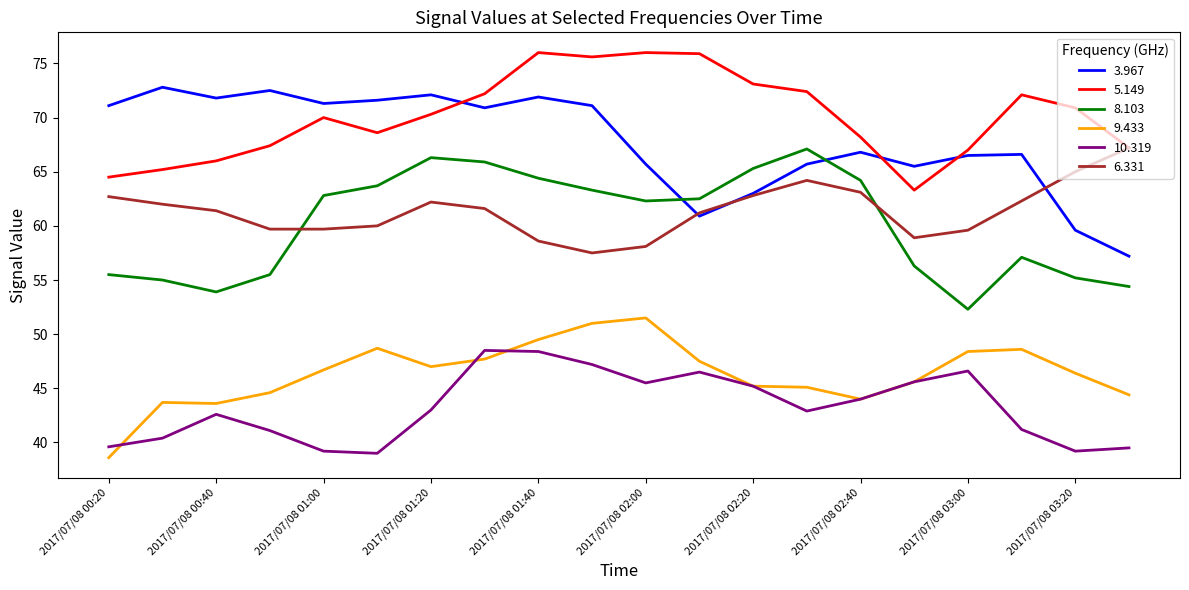

What is the minimum value for 9.433?

38.6